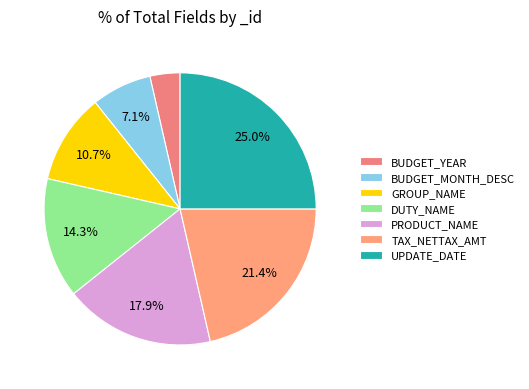

To the nearest percent, what portion does BUDGET_MONTH_DESC represent?

7%